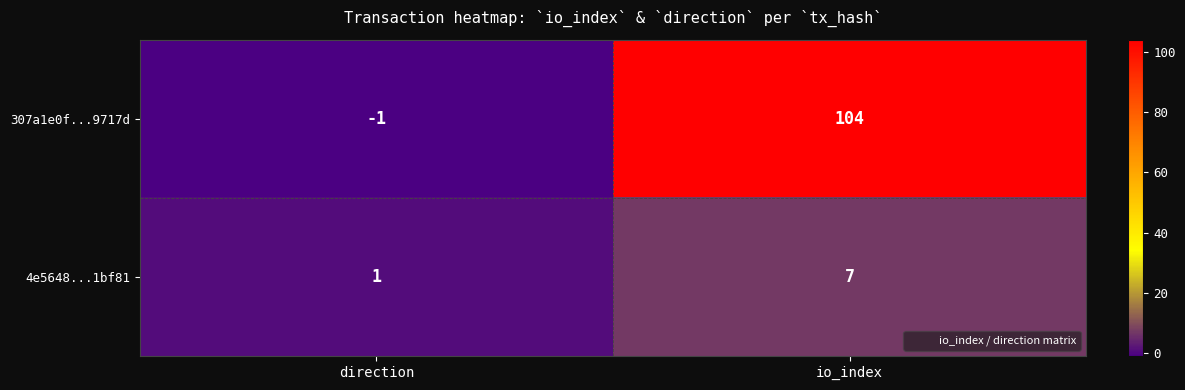

True or false: 307a1e0f...9717d has a value of 104 at io_index.

True